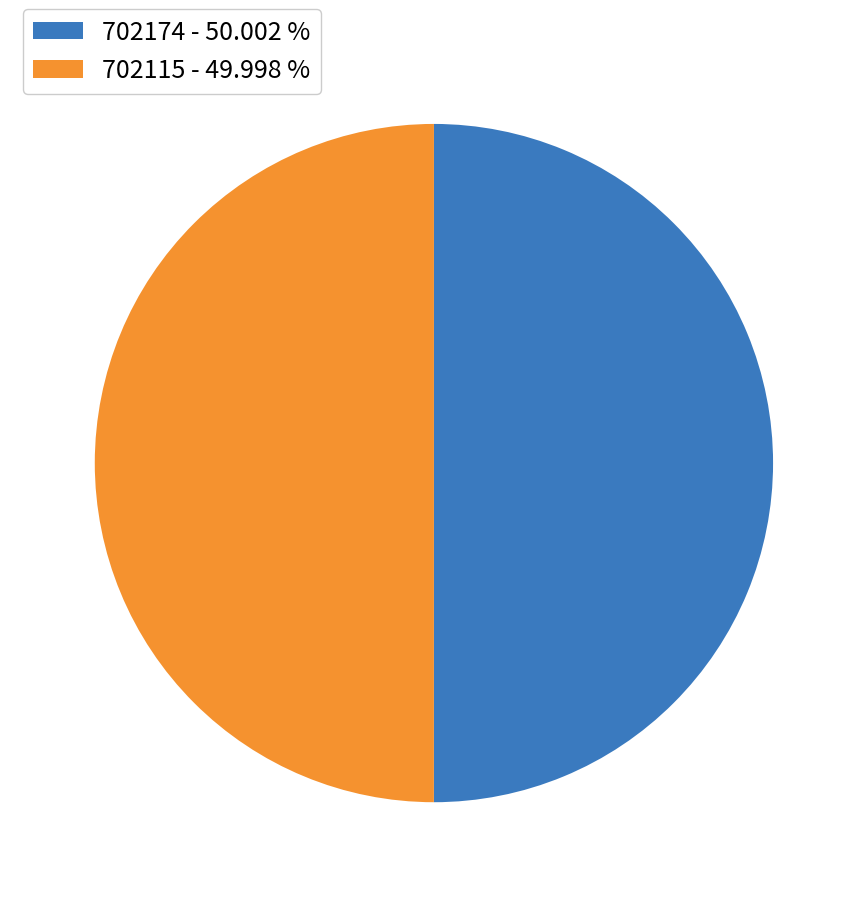

How many segments does this pie chart have?

2